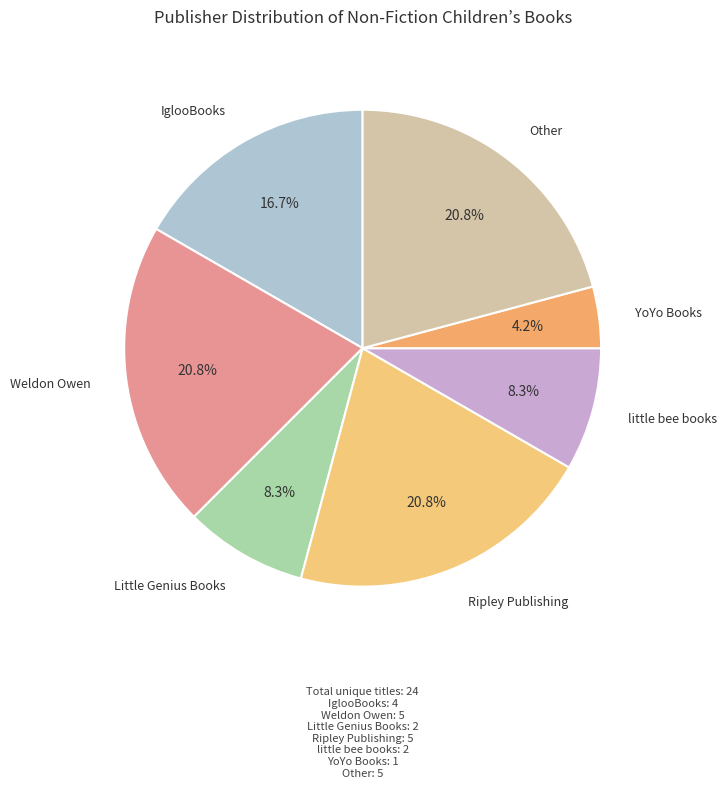

Count the number of slices in the pie.

7